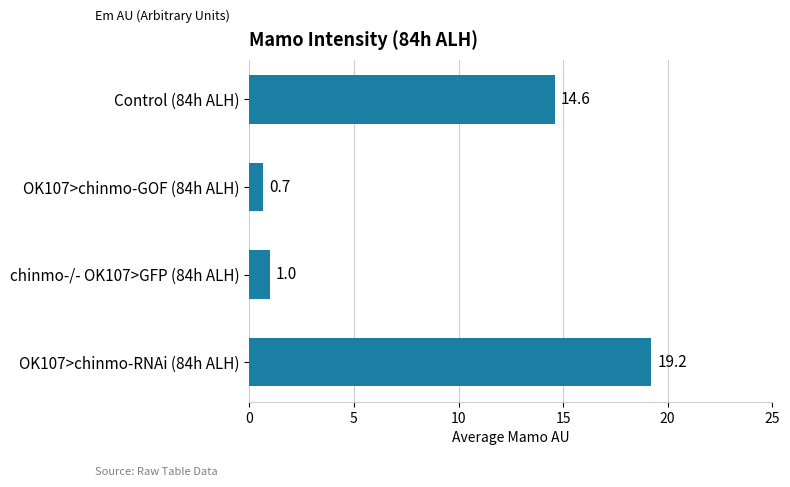

Rank the categories by value from lowest to highest.

OK107>chinmo-GOF (84h ALH), chinmo-/- OK107>GFP (84h ALH), Control (84h ALH), OK107>chinmo-RNAi (84h ALH)